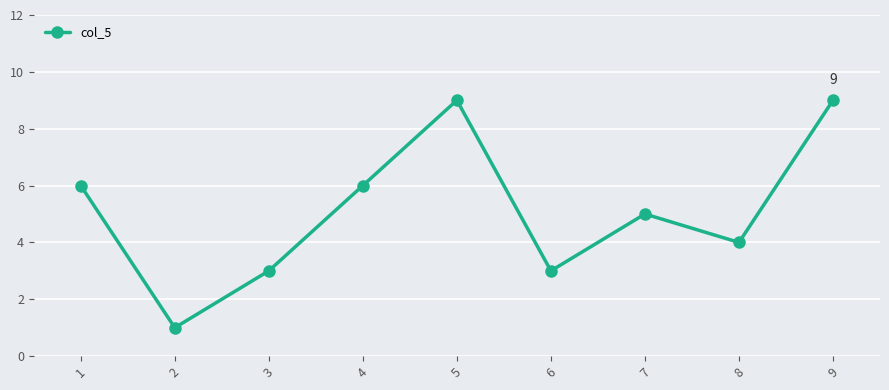

True or false: the data shows 9 at 9.

True